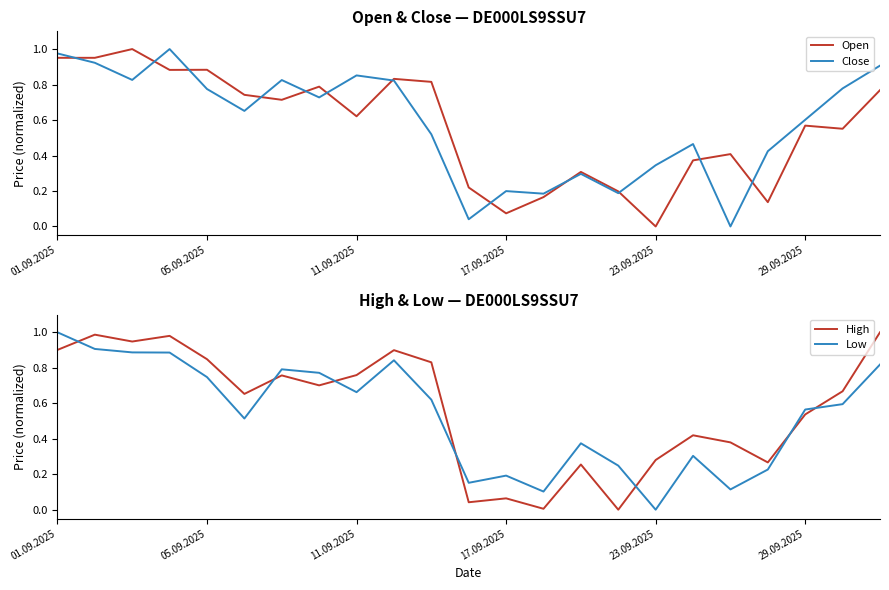

Does the chart display data point markers on the line(s)?

No